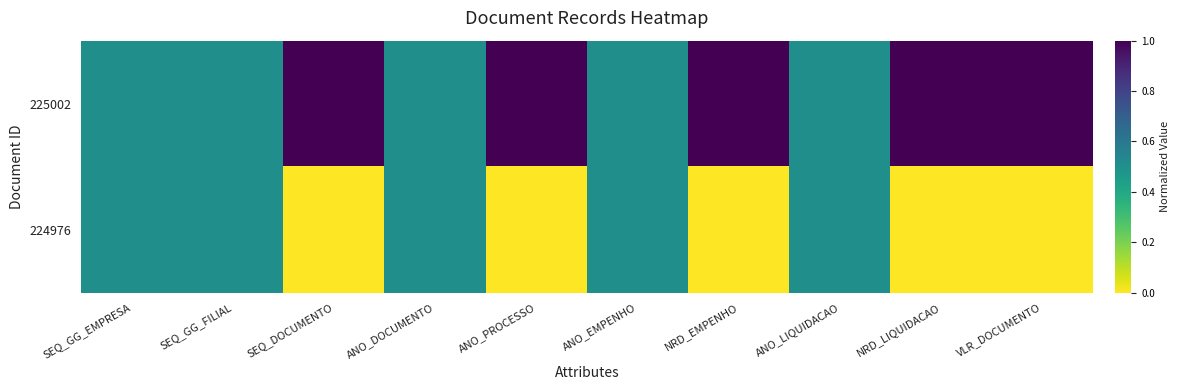

Reading left to right, transcribe all the data shown in this chart.

225002: SEQ_GG_EMPRESA=0.5	SEQ_GG_FILIAL=0.5	SEQ_DOCUMENTO=1.0	ANO_DOCUMENTO=0.5	ANO_PROCESSO=1.0	ANO_EMPENHO=0.5	NRD_EMPENHO=1.0	ANO_LIQUIDACAO=0.5	NRD_LIQUIDACAO=1.0	VLR_DOCUMENTO=1.0
224976: SEQ_GG_EMPRESA=0.5	SEQ_GG_FILIAL=0.5	SEQ_DOCUMENTO=0.0	ANO_DOCUMENTO=0.5	ANO_PROCESSO=0.0	ANO_EMPENHO=0.5	NRD_EMPENHO=0.0	ANO_LIQUIDACAO=0.5	NRD_LIQUIDACAO=0.0	VLR_DOCUMENTO=0.0